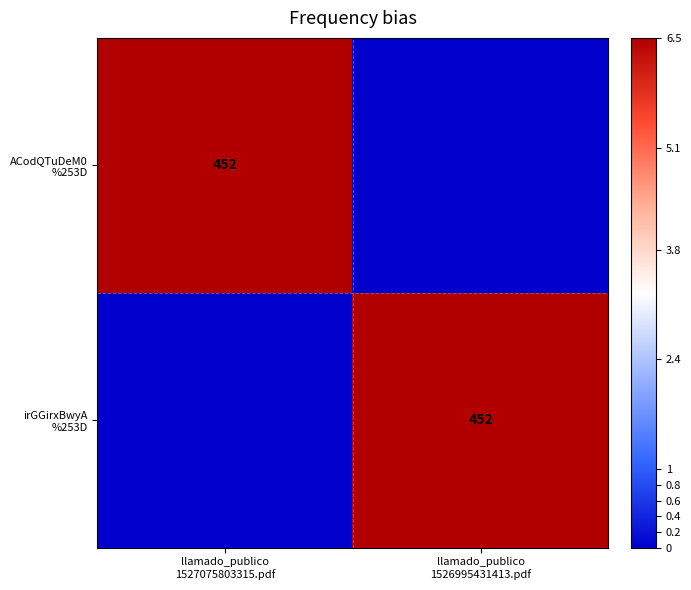

Count the number of data series in this chart.

2